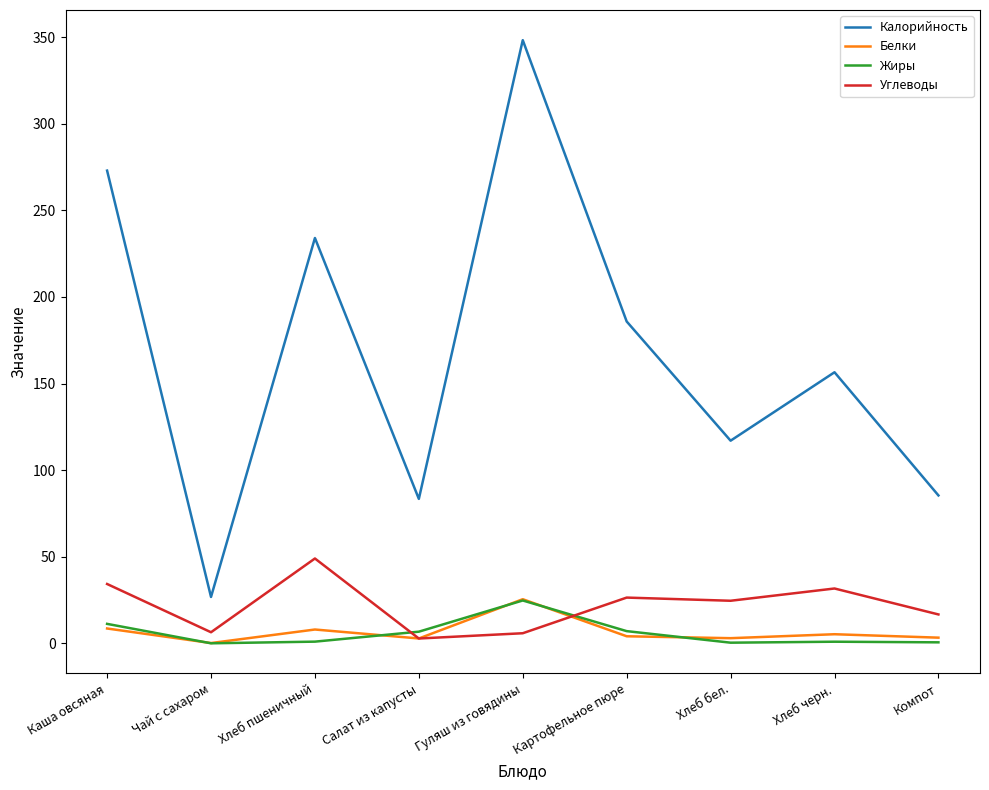

What are all the series names shown in the legend?

Калорийность, Белки, Жиры, Углеводы